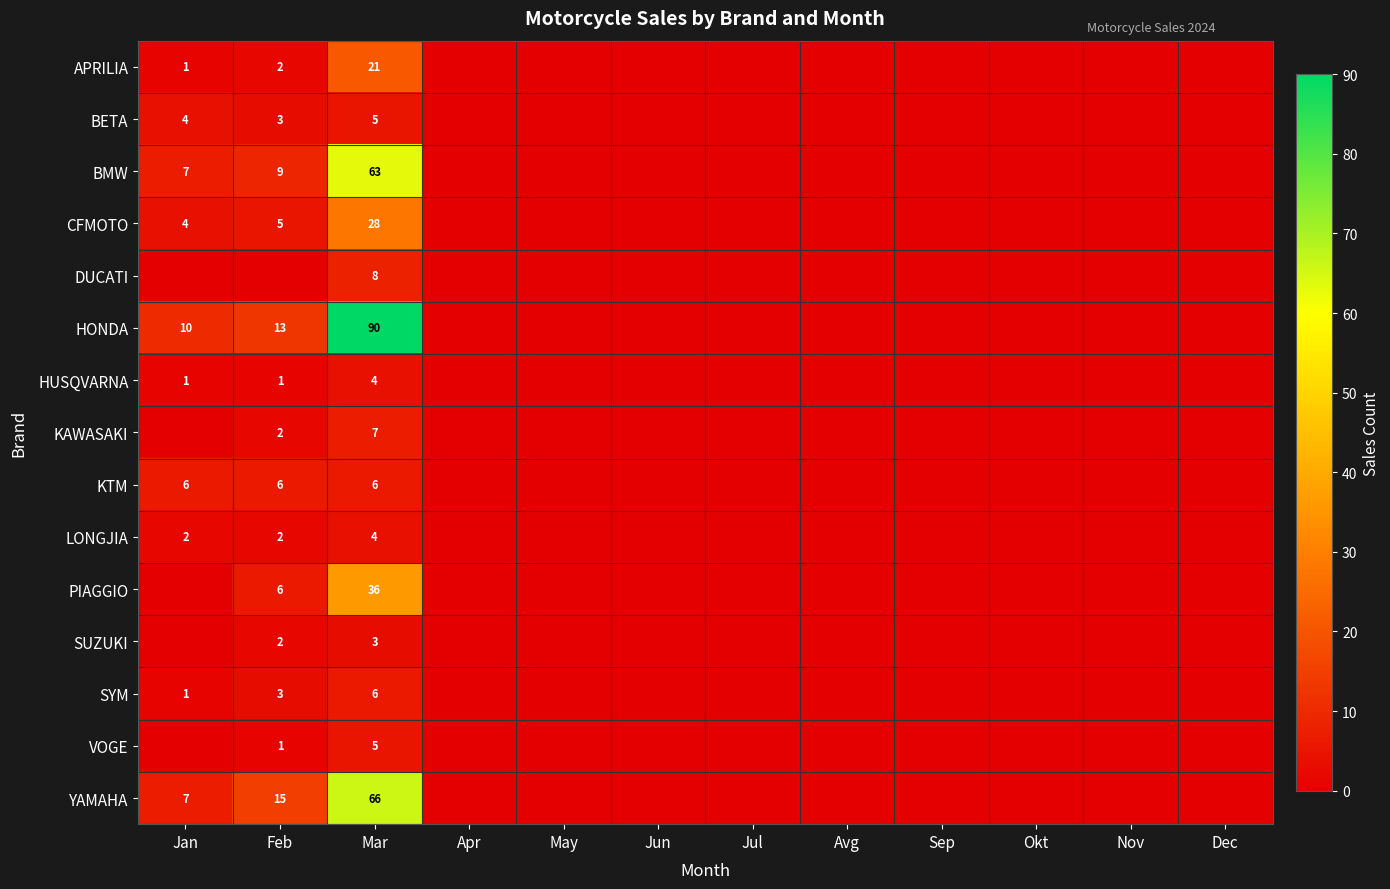

True or false: YAMAHA has a value of 66 at Mar.

True